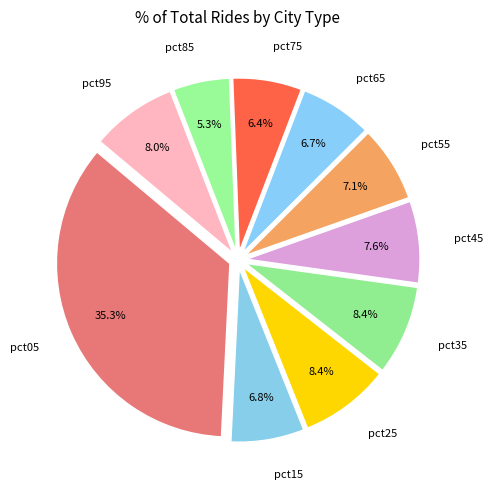

What is the smallest slice in the pie chart?

pct85